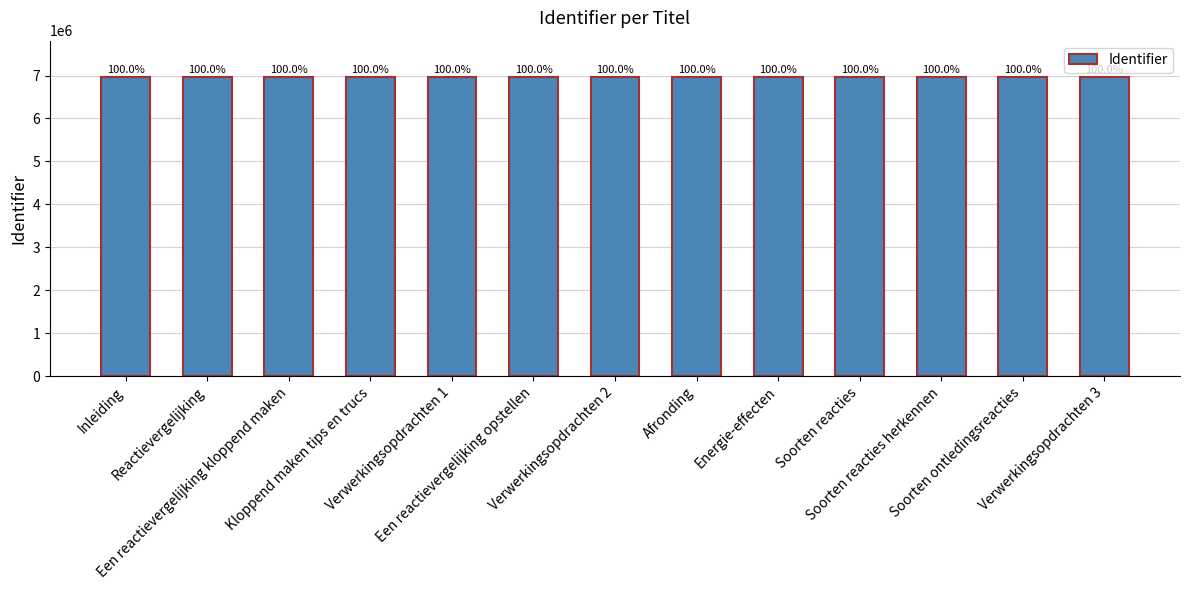

List the labels in order of value, smallest first.

Inleiding, Reactievergelijking, Een reactievergelijking kloppend maken, Een reactievergelijking opstellen, Kloppend maken tips en trucs, Verwerkingsopdrachten 1, Verwerkingsopdrachten 2, Soorten reacties, Soorten reacties herkennen, Verwerkingsopdrachten 3, Afronding, Soorten ontledingsreacties, Energie-effecten